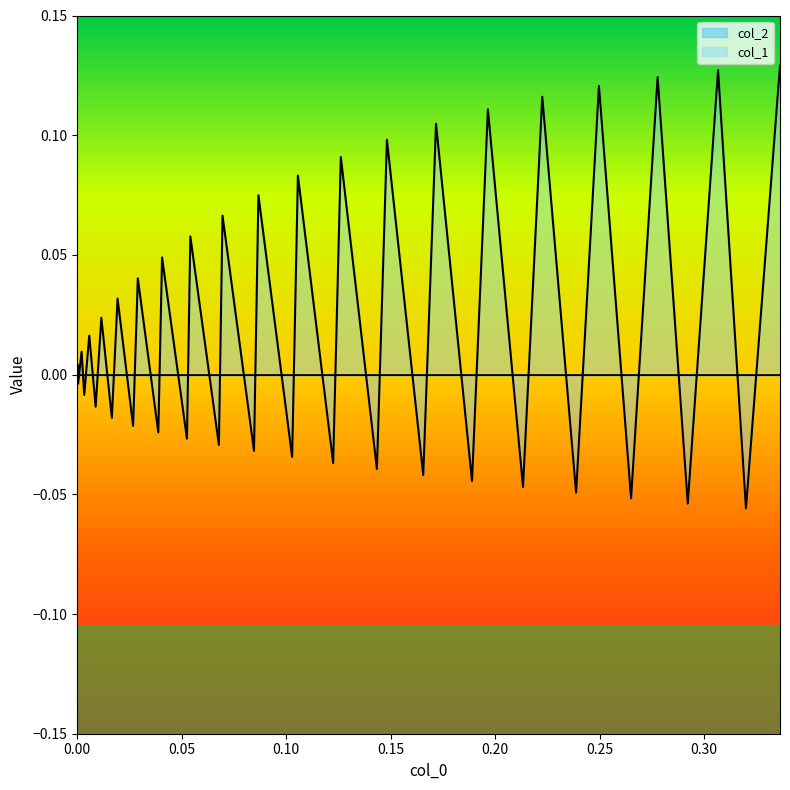

Which series has the largest total across all categories?

col_1